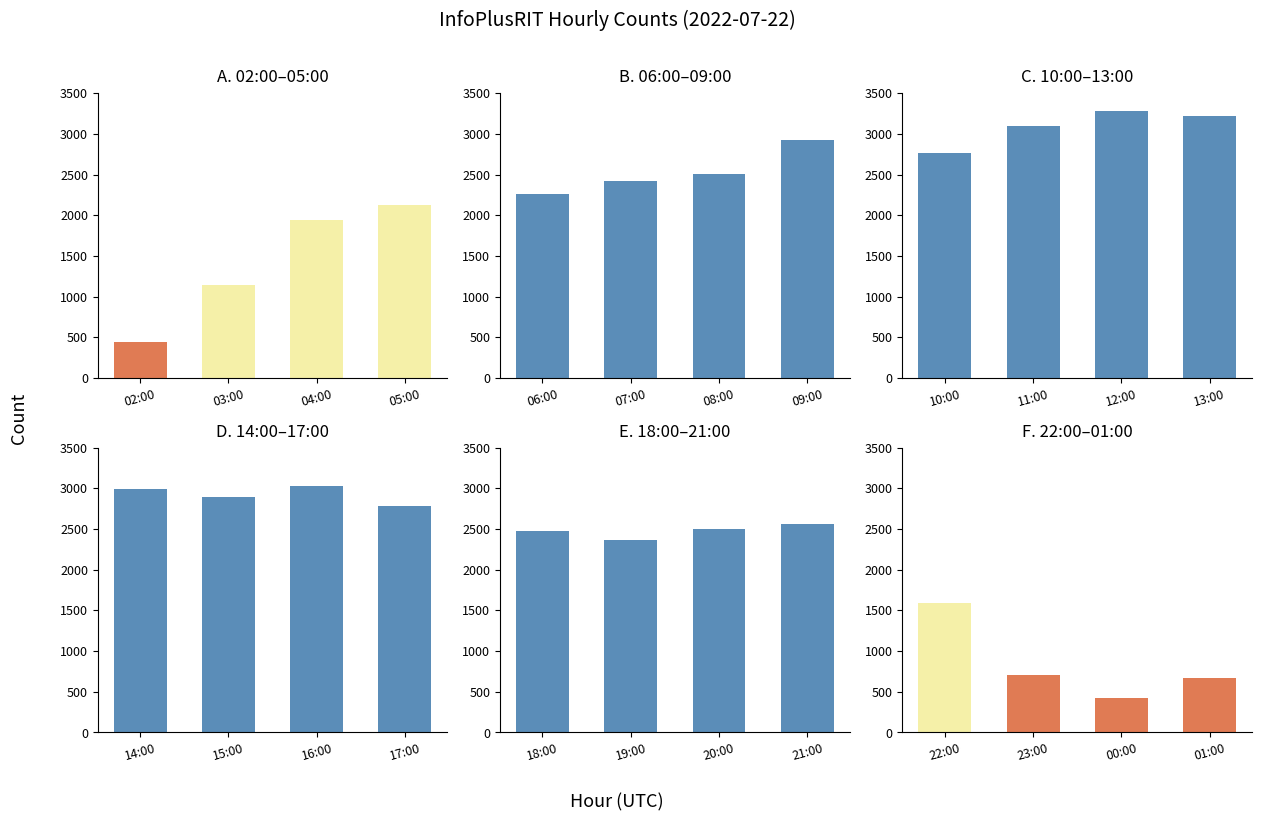

Are the bars horizontal?

No